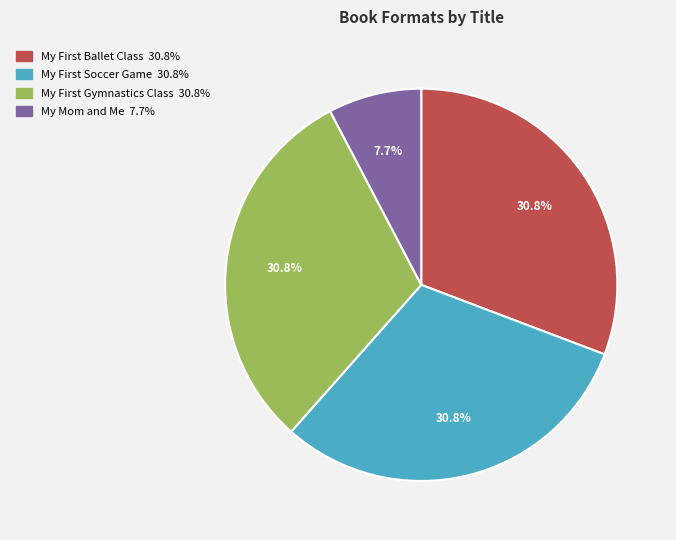

To the nearest percent, what is the average slice percentage?

25%